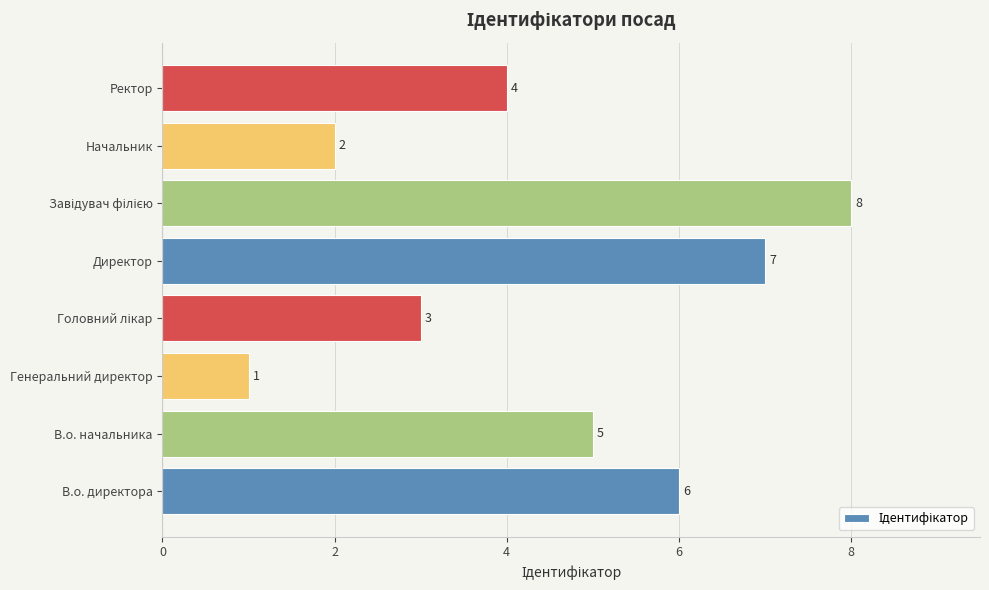

Does the chart contain stacked bars?

No